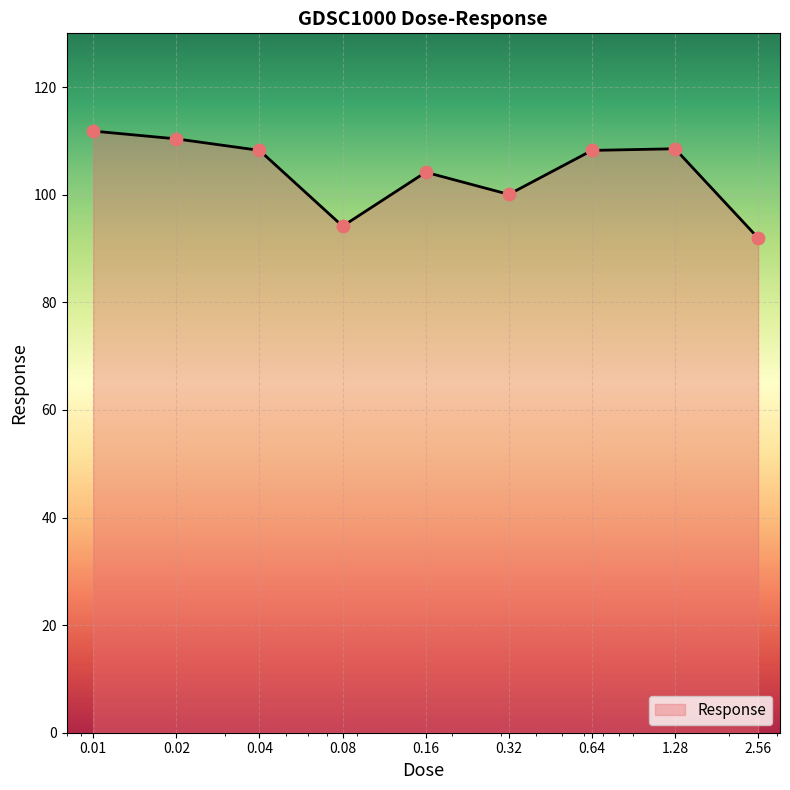

What is the maximum value shown in the chart?

111.8